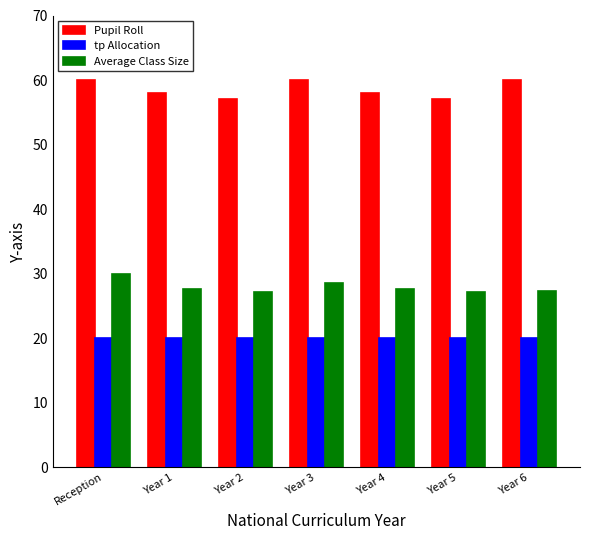

At how many categories does at least one series exceed 21?

7